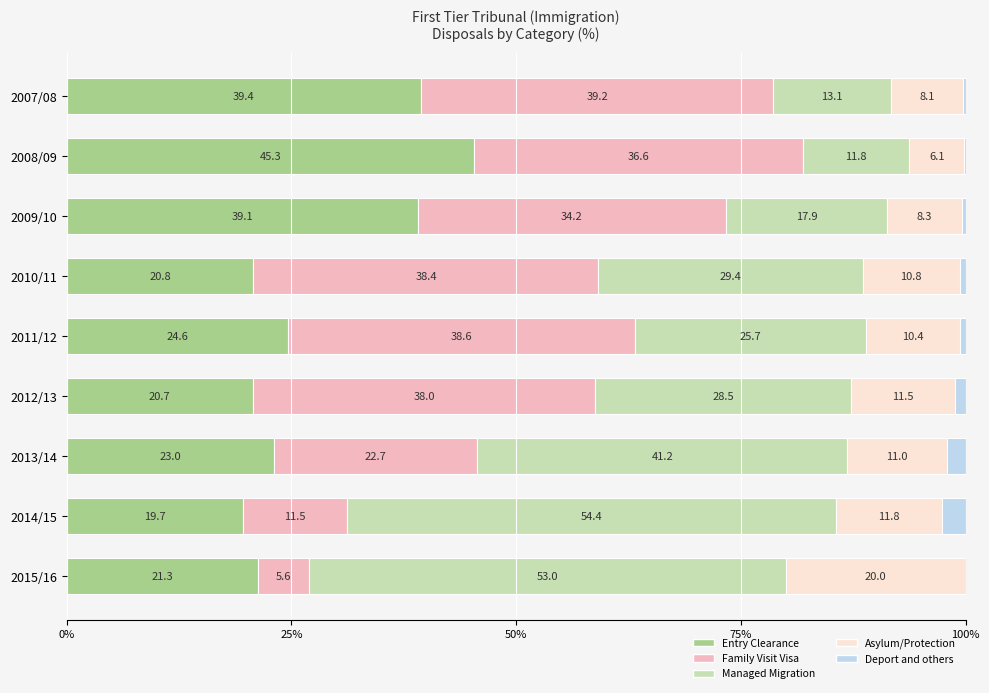

The value of Entry Clearance at 2009/10 is 39.1. True or false?

True